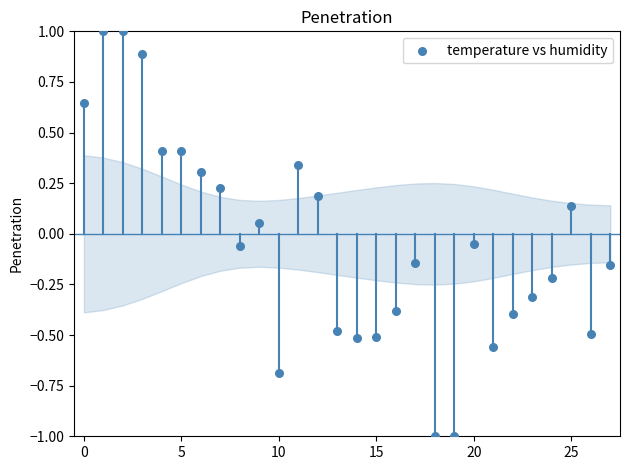

What is the range of Y values (max minus min)?

2.0